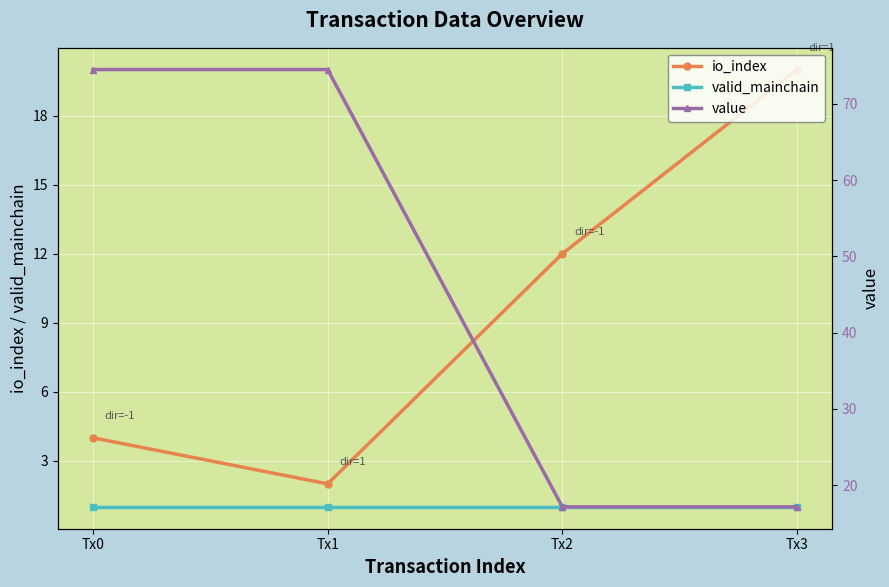

Rank the series by their average value, from highest to lowest.

value, io_index, valid_mainchain